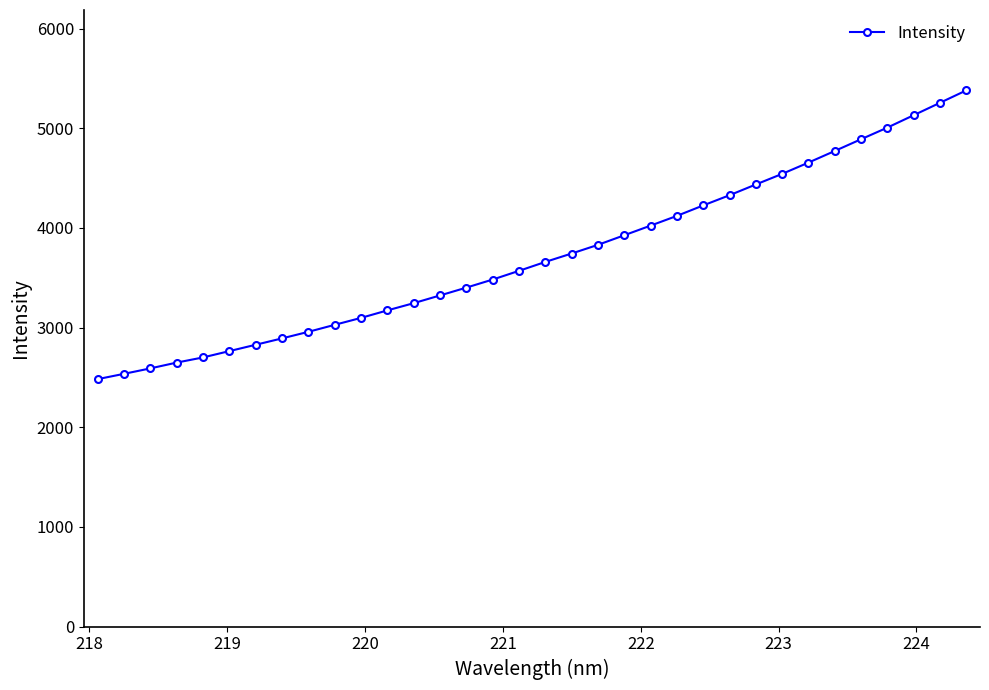

What is the difference between the maximum and second lowest values?

2843.5